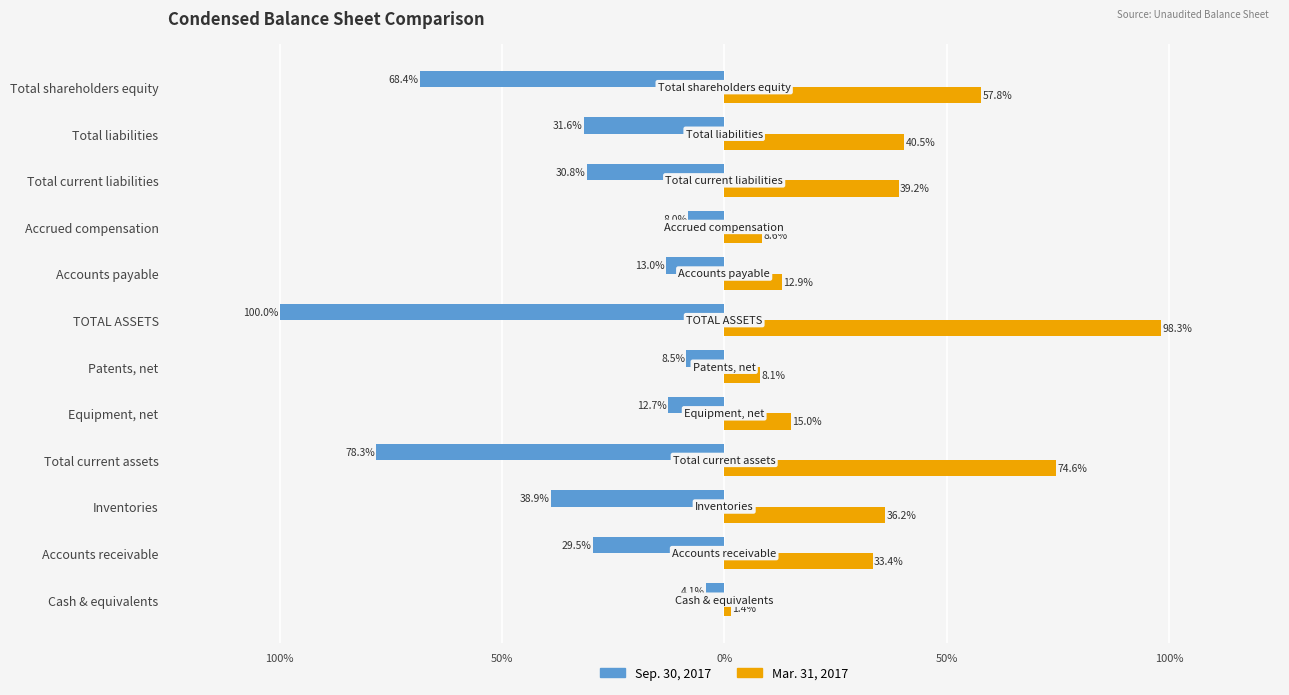

What is the sum of all Sep. 30, 2017 values?

-423.8